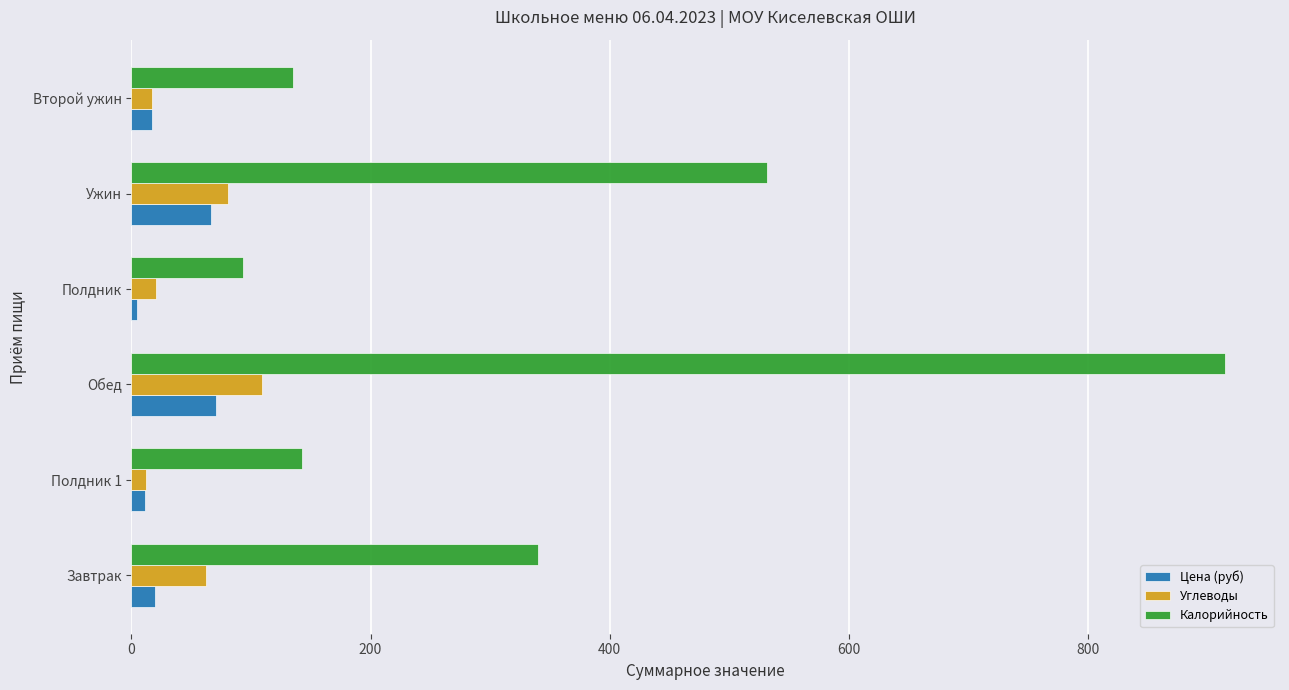

What is the maximum value shown in the chart?

915.0